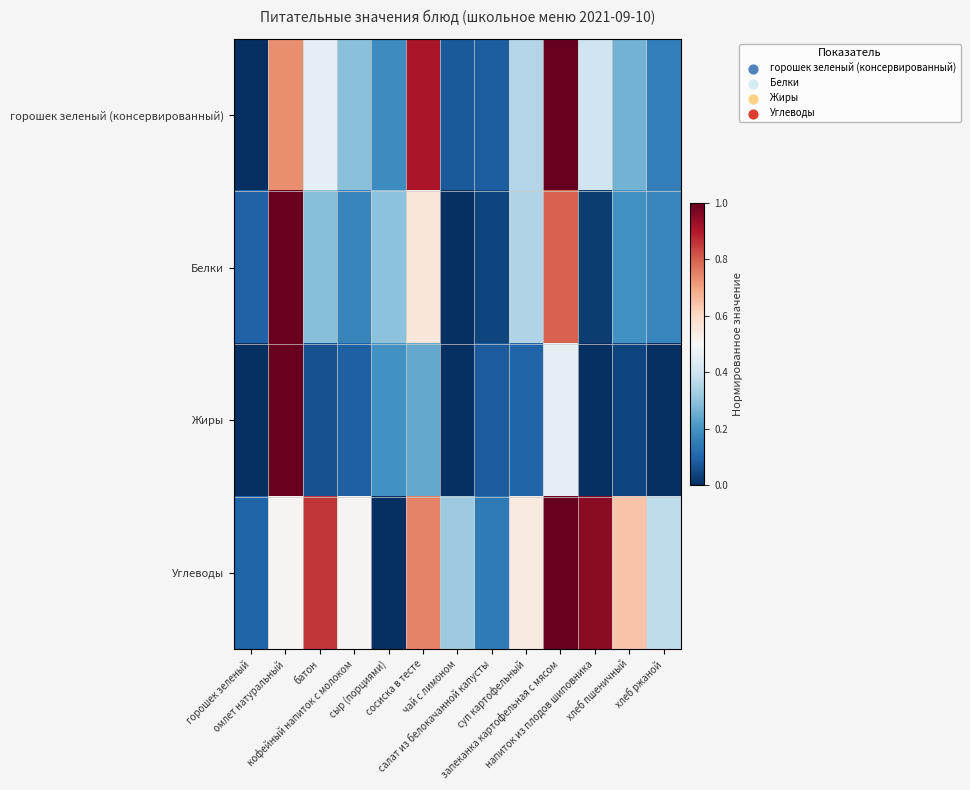

Reading left to right, extract all data points from this chart.

горошек зеленый (консервированный): горошек зеленый=0.0	омлет натуральный=0.7	батон=0.5	кофейный напиток с молоком=0.3	сыр (порциями)=0.2	сосиска в тесте=0.9	чай с лимоном=0.1	салат из белокачанной капусты=0.1	суп картофельный=0.4	запеканка картофельная с мясом=1.0	напиток из плодов шиповника=0.4	хлеб пшеничный=0.3	хлеб ржаной=0.2
Белки: горошек зеленый=0.1	омлет натуральный=1.0	батон=0.3	кофейный напиток с молоком=0.2	сыр (порциями)=0.3	сосиска в тесте=0.6	чай с лимоном=0.0	салат из белокачанной капусты=0.0	суп картофельный=0.4	запеканка картофельная с мясом=0.8	напиток из плодов шиповника=0.0	хлеб пшеничный=0.2	хлеб ржаной=0.2
Жиры: горошек зеленый=0.0	омлет натуральный=1.0	батон=0.1	кофейный напиток с молоком=0.1	сыр (порциями)=0.2	сосиска в тесте=0.2	чай с лимоном=0.0	салат из белокачанной капусты=0.1	суп картофельный=0.1	запеканка картофельная с мясом=0.5	напиток из плодов шиповника=0.0	хлеб пшеничный=0.0	хлеб ржаной=0.0
Углеводы: горошек зеленый=0.1	омлет натуральный=0.5	батон=0.9	кофейный напиток с молоком=0.5	сыр (порциями)=0.0	сосиска в тесте=0.7	чай с лимоном=0.3	салат из белокачанной капусты=0.1	суп картофельный=0.5	запеканка картофельная с мясом=1.0	напиток из плодов шиповника=1.0	хлеб пшеничный=0.6	хлеб ржаной=0.4